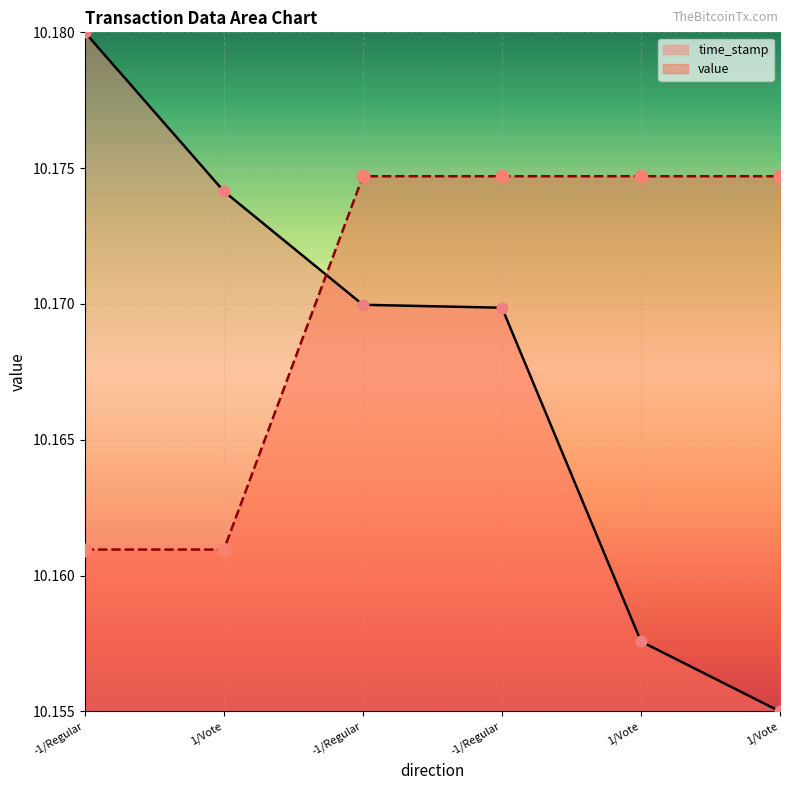

Is the value of value at -1 greater than the value of time_stamp at -1?

No